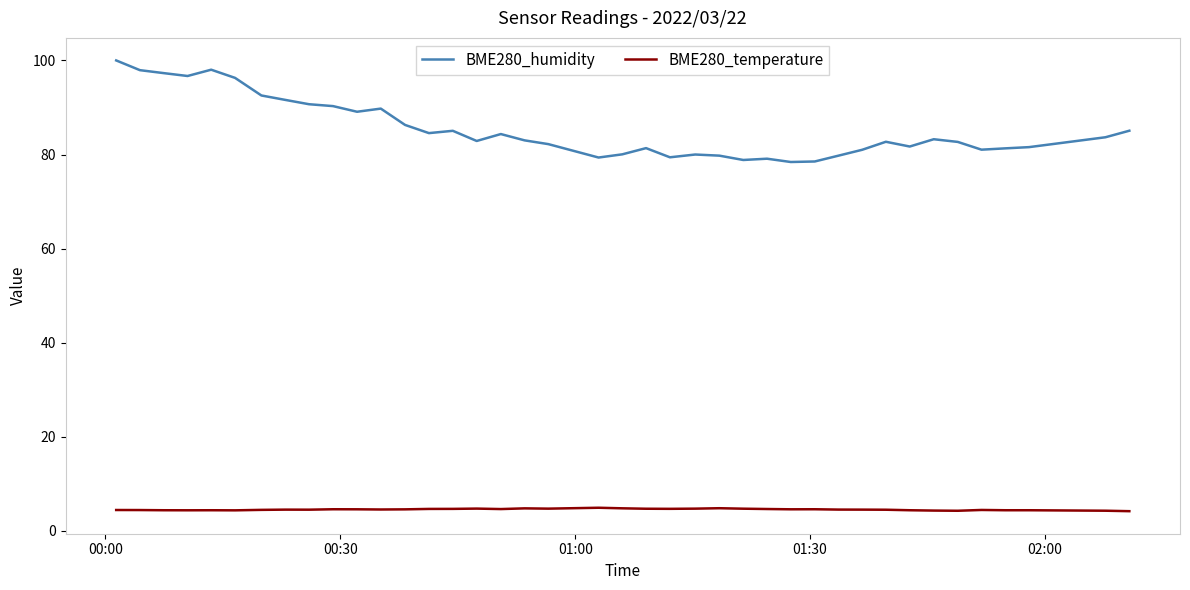

List the series in order of their peak value, lowest first.

BME280_temperature, BME280_humidity